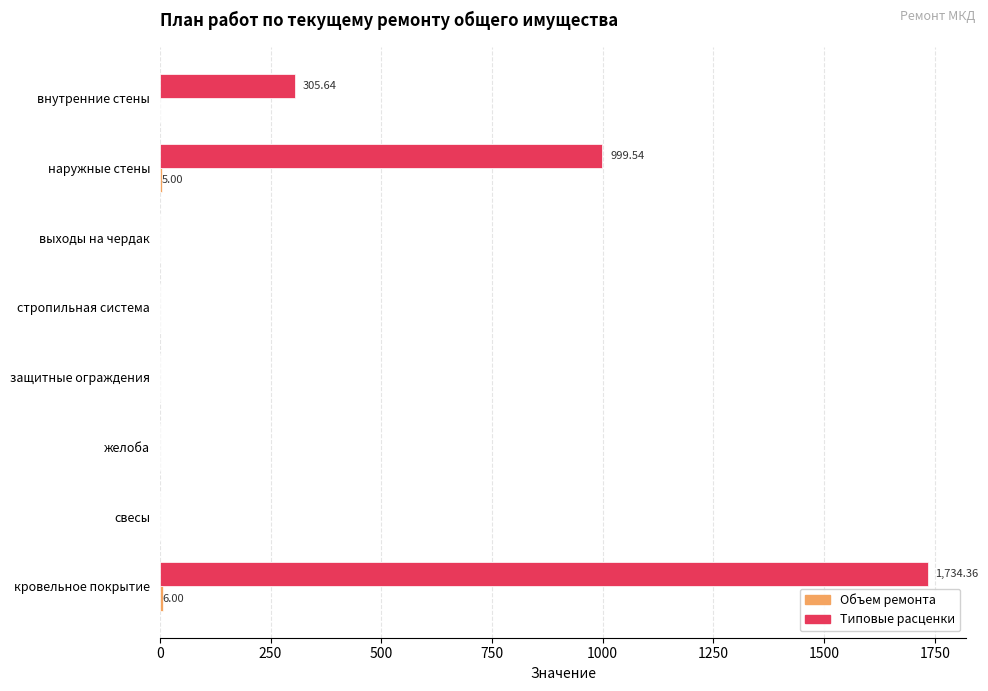

What is the total value across all series at внутренние стены?

305.6